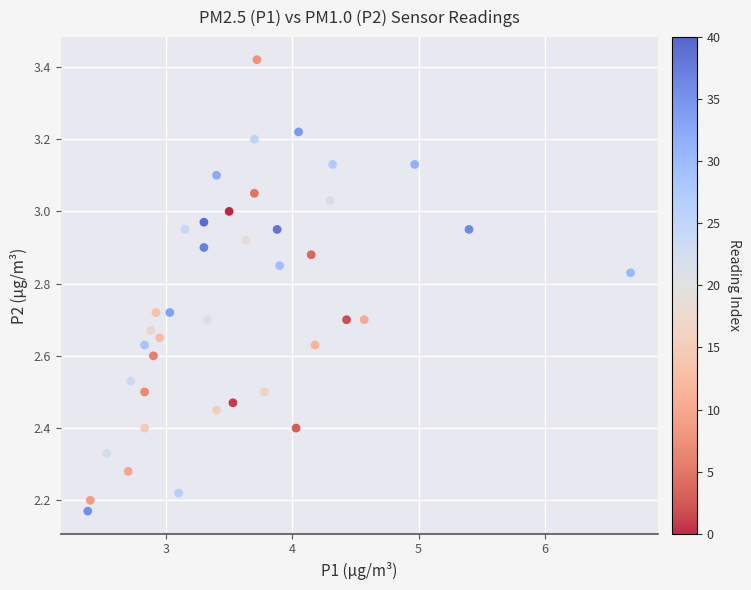

What is the range of X values (max minus min)?

4.3